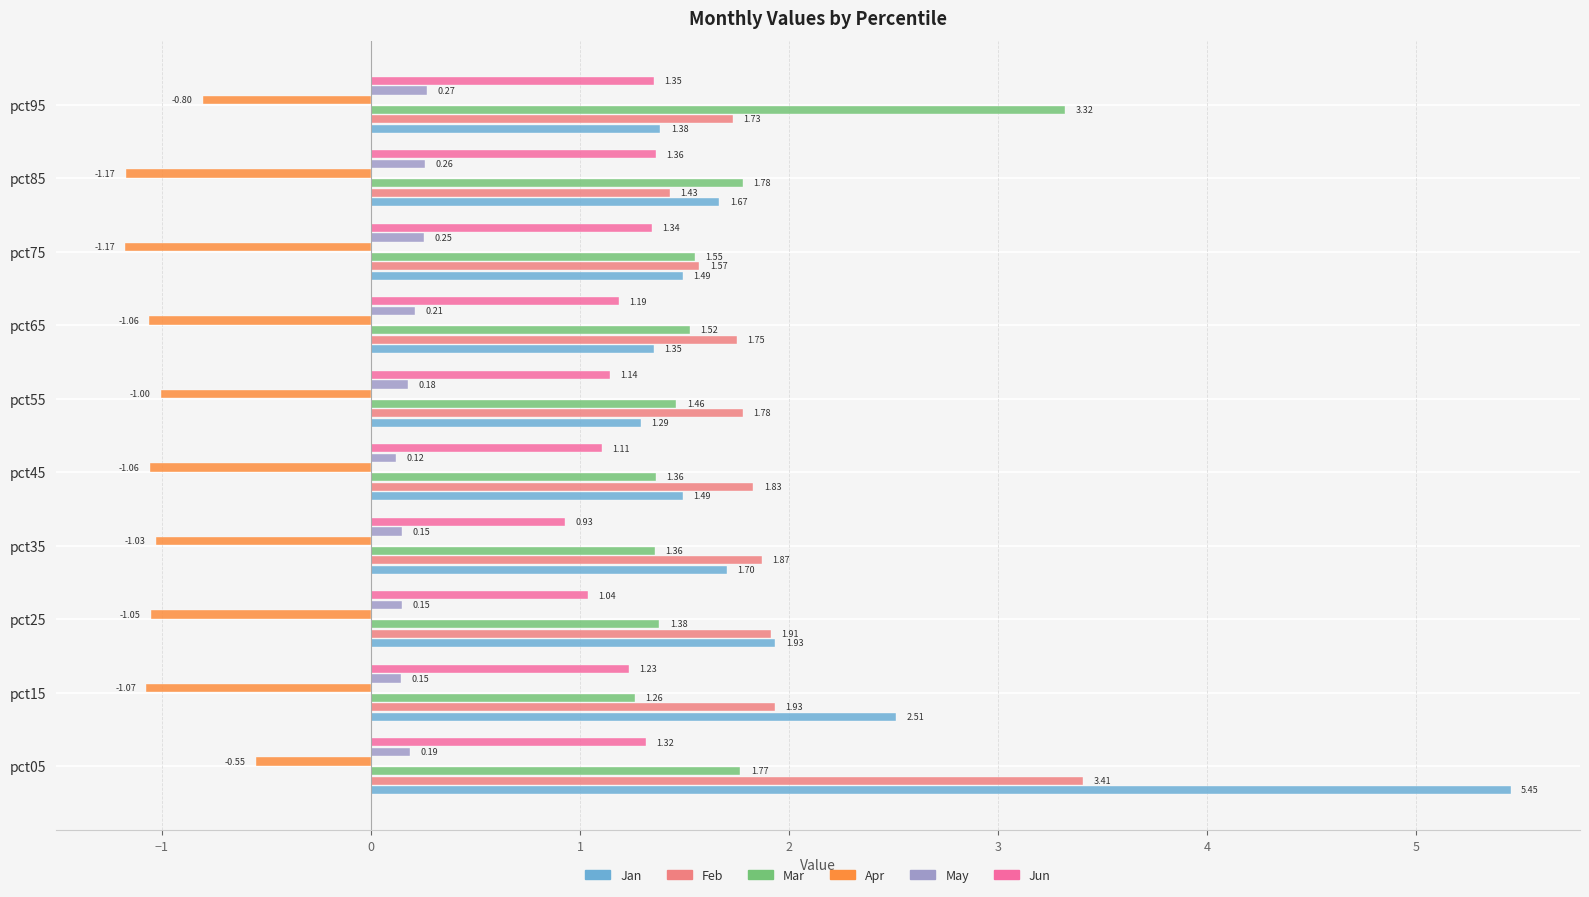

What is the average value of the Mar series?

1.7